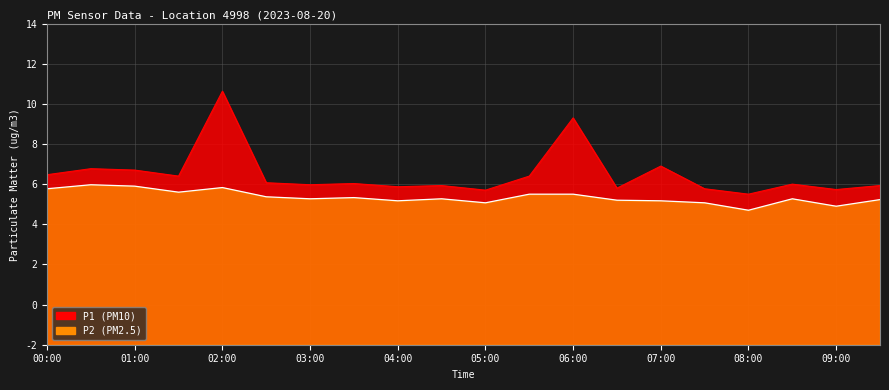

Which series changed the most between 00:00 and 08:30?

P2